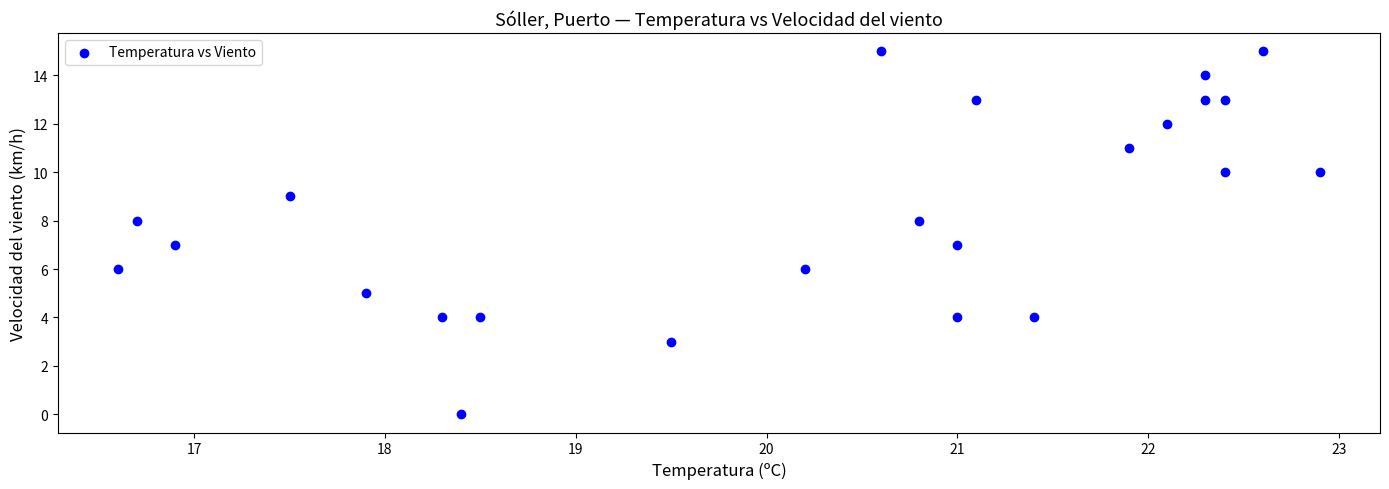

What is the range of Y values (max minus min)?

15